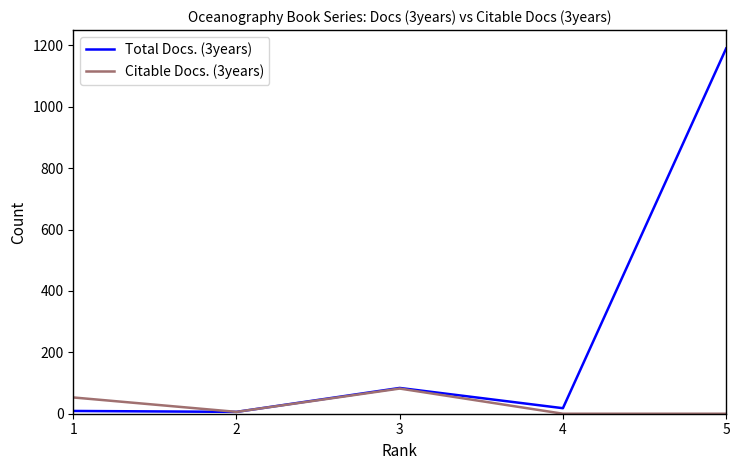

The value of Total Docs. (3years) at 5 is 1190. True or false?

True